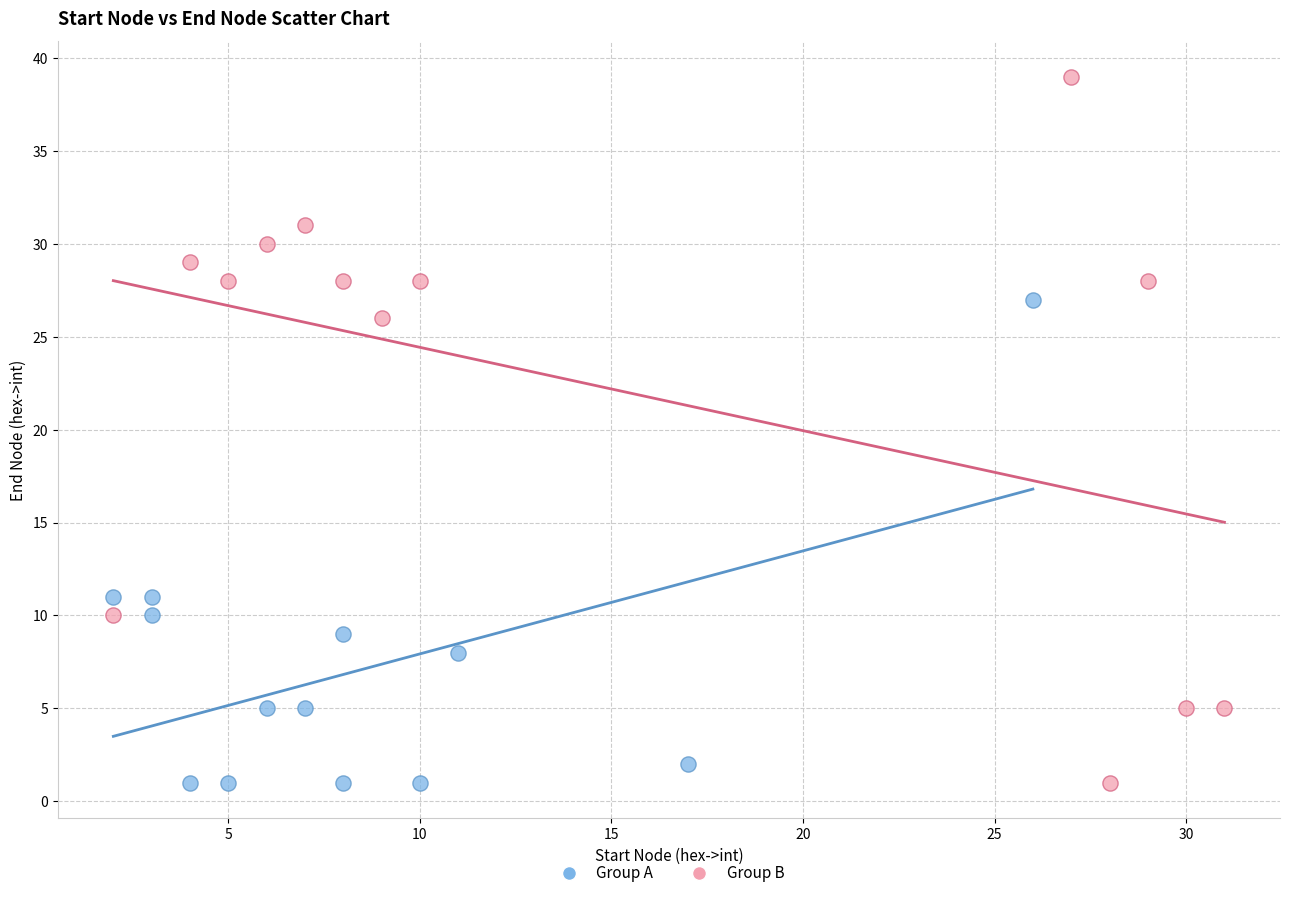

Which series contains the highest Y value?

Group B